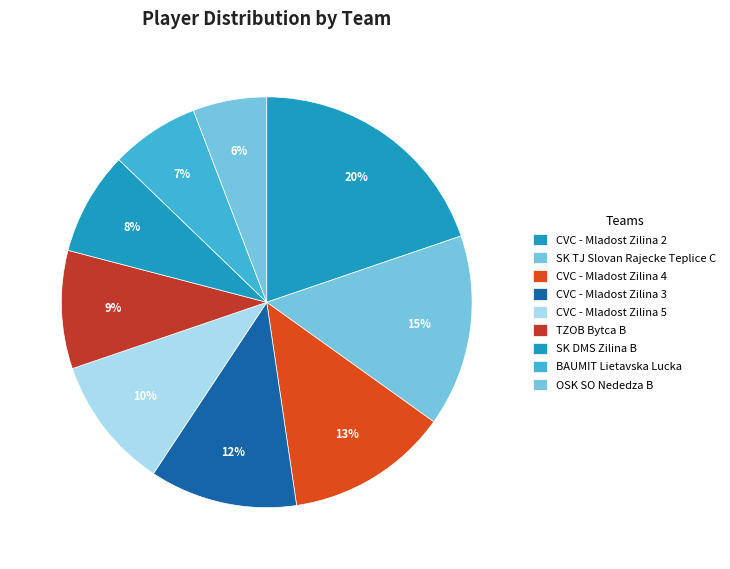

To the nearest percent, what is the difference between the CVC - Mladost Zilina 2 and CVC - Mladost Zilina 3 slice percentages?

8%